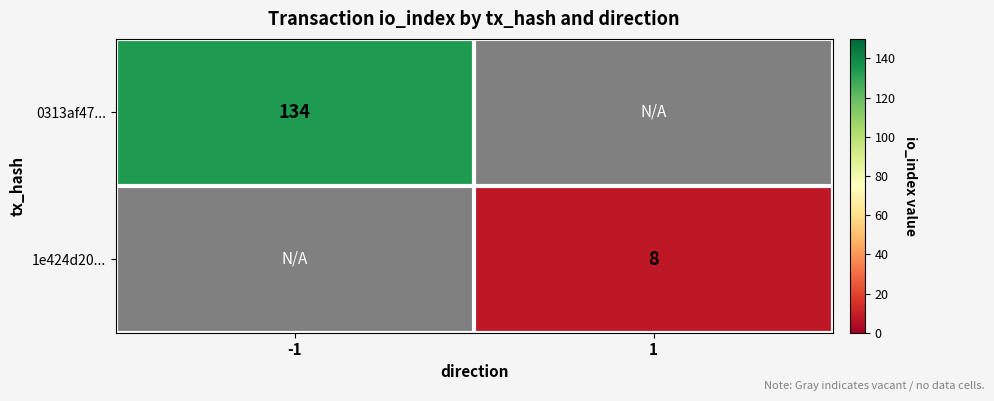

The value of 0313af47... at -1 is 28. True or false?

False